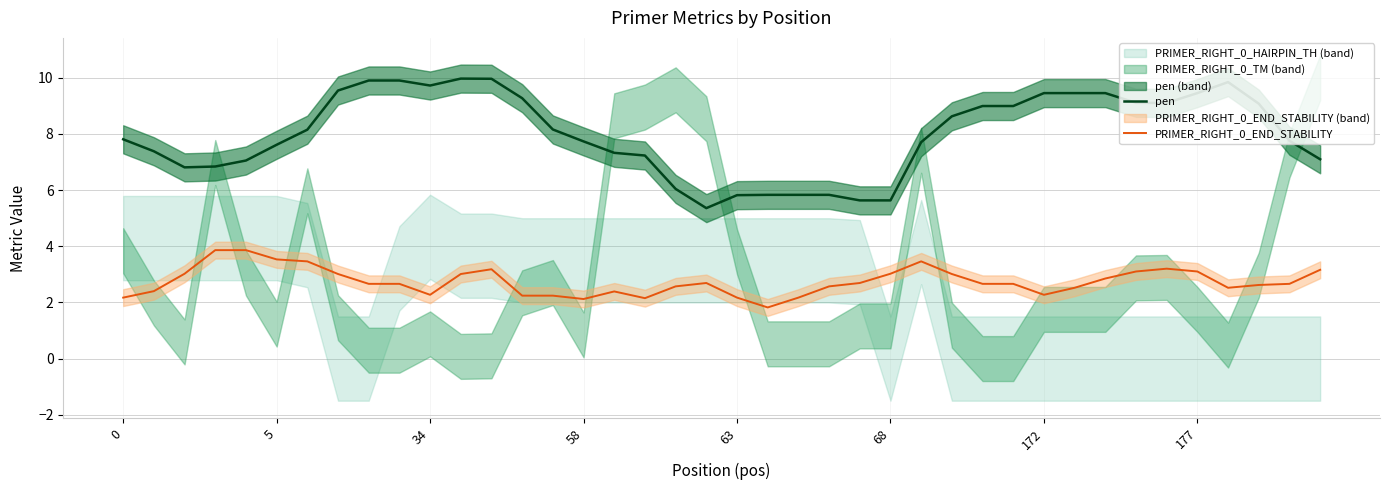

What is the minimum value for PRIMER_RIGHT_0_END_STABILITY?

1.8